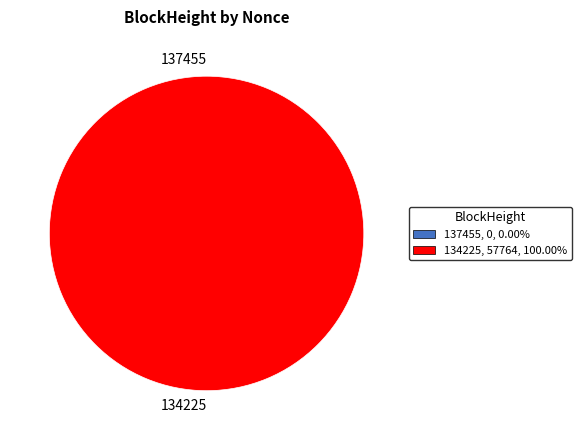

What is the change in value from 137455 to 134225?

+57764